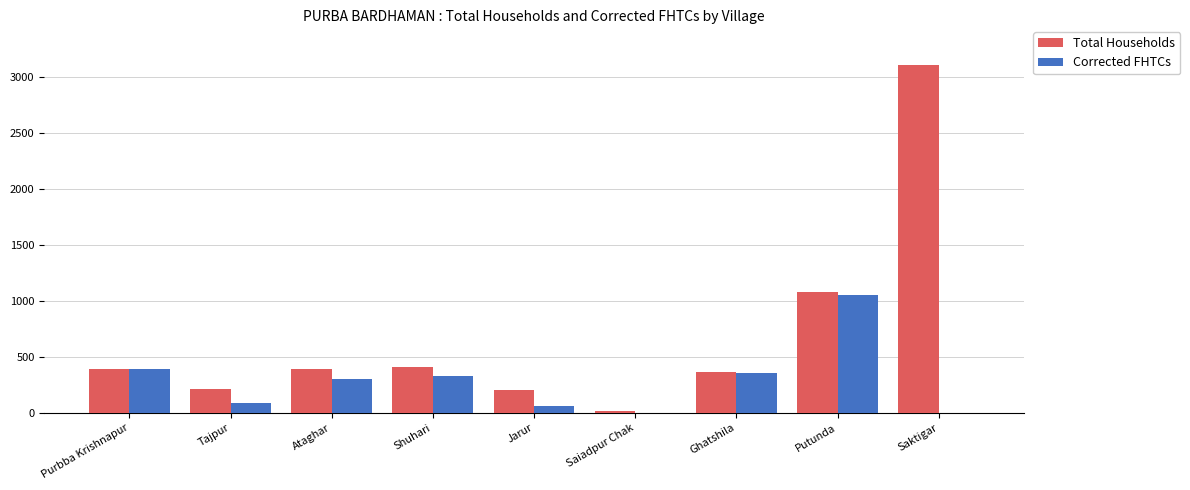

Between Jarur and Saktigar, which series saw the biggest shift?

Total Households